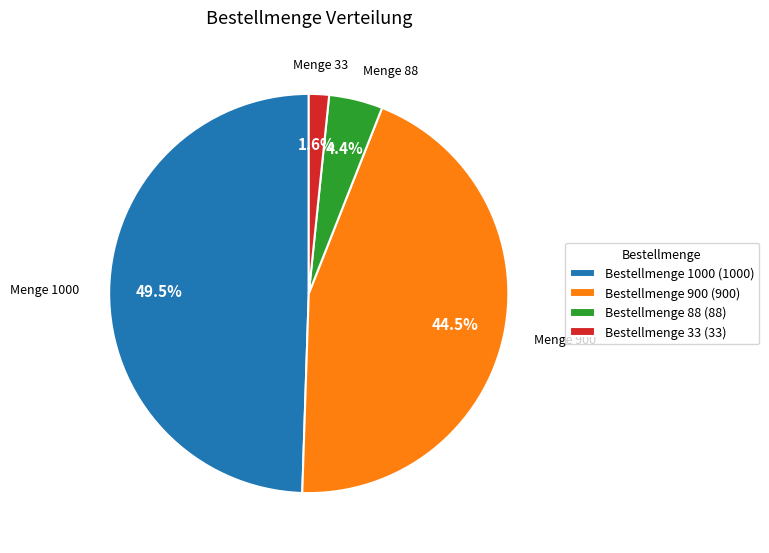

Is there any slice that represents more than half of the pie?

No